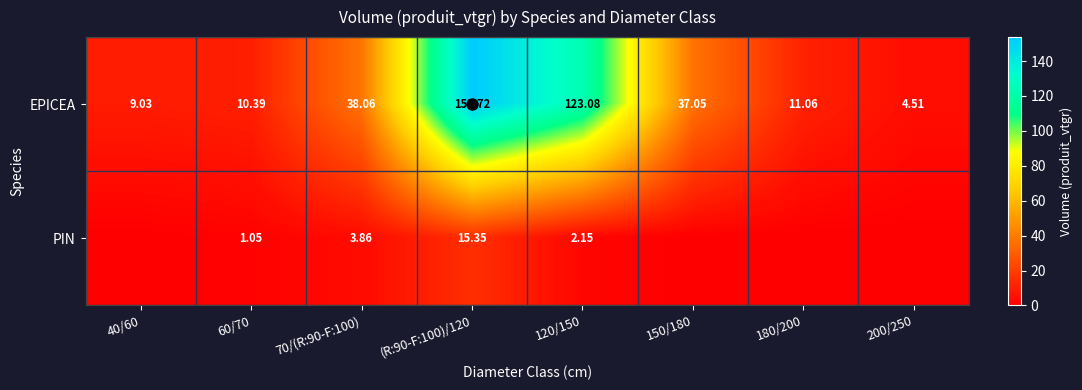

Where is PIN nearest to the value 7?

70/(R:90-F:100)